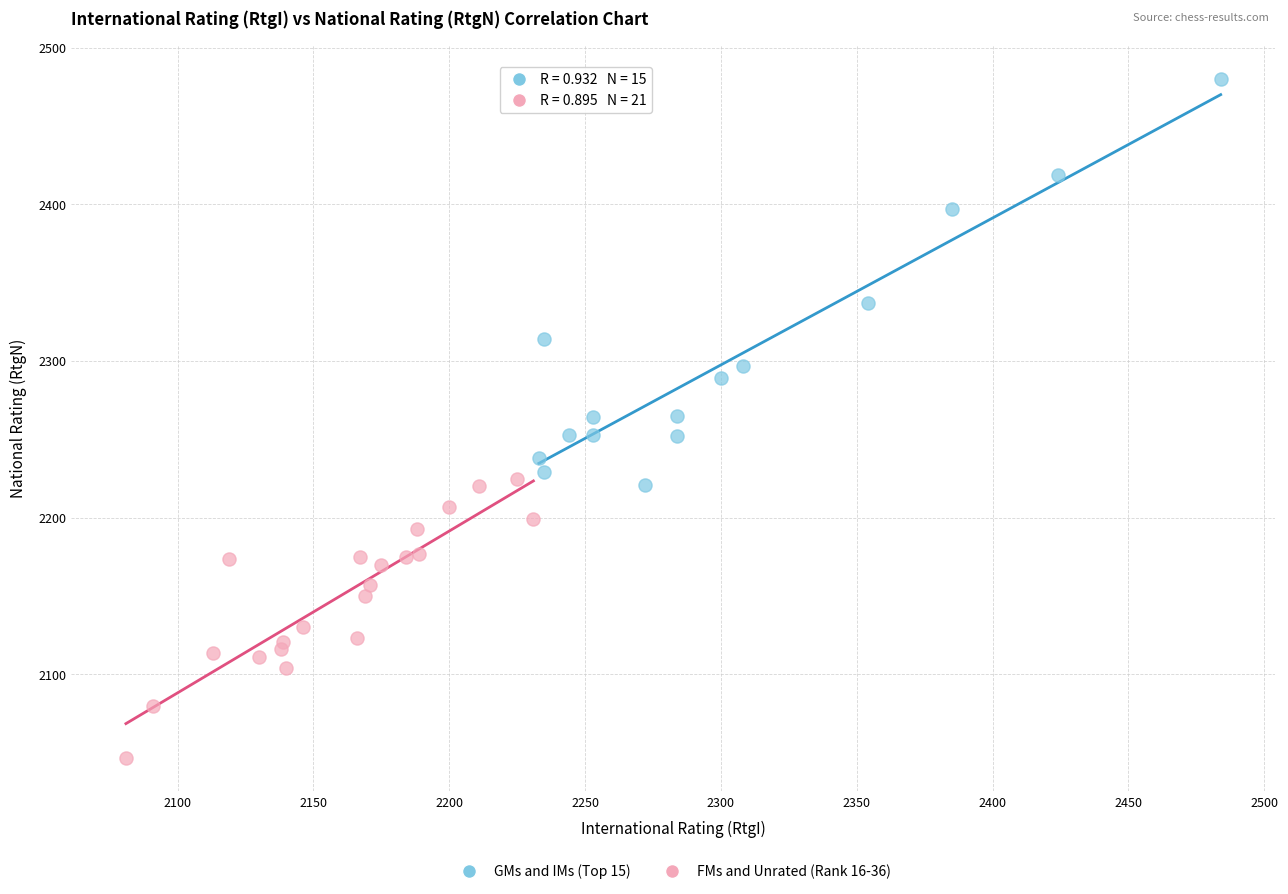

Which series has the widest spread of Y values?

GMs and IMs (Top 15)